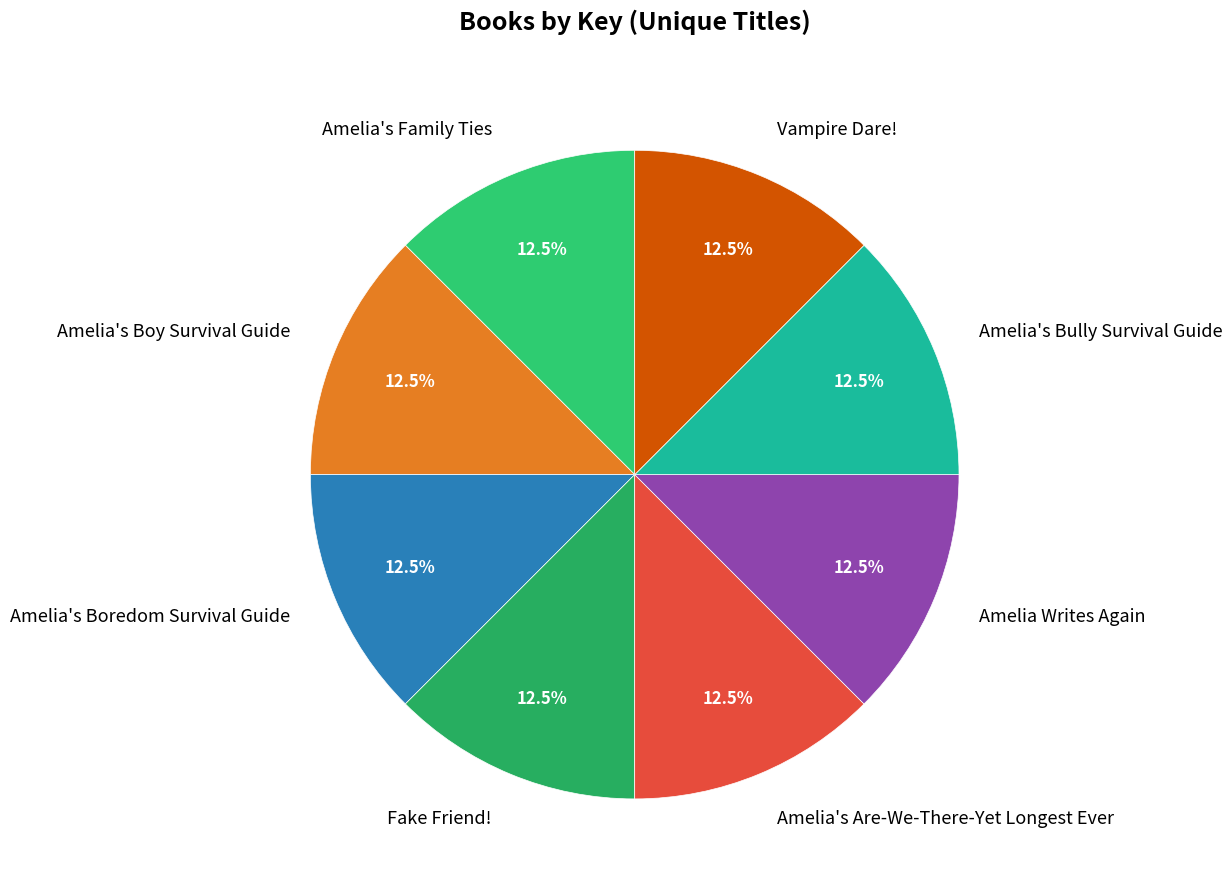

True or false: Amelia's Bully Survival Guide accounts for 17% of the total.

False